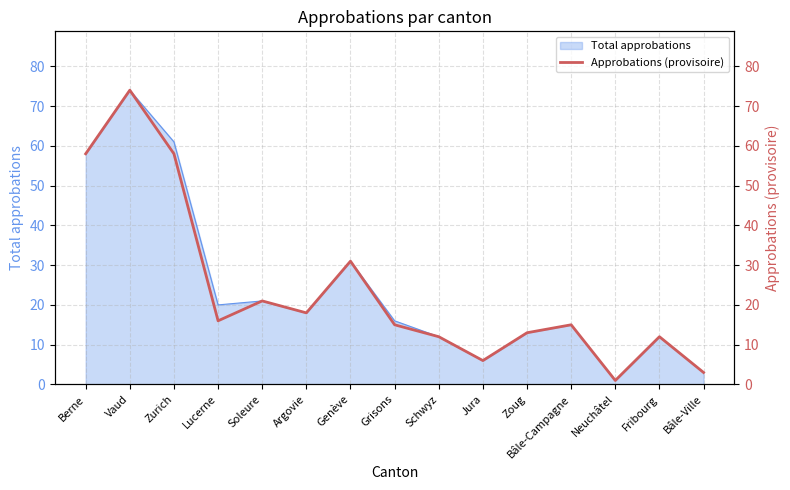

List the labels in order of value, smallest first.

Neuchâtel, Bâle-Ville, Jura, Schwyz, Fribourg, Zoug, Grisons, Bâle-Campagne, Lucerne, Argovie, Soleure, Genève, Berne, Zurich, Vaud